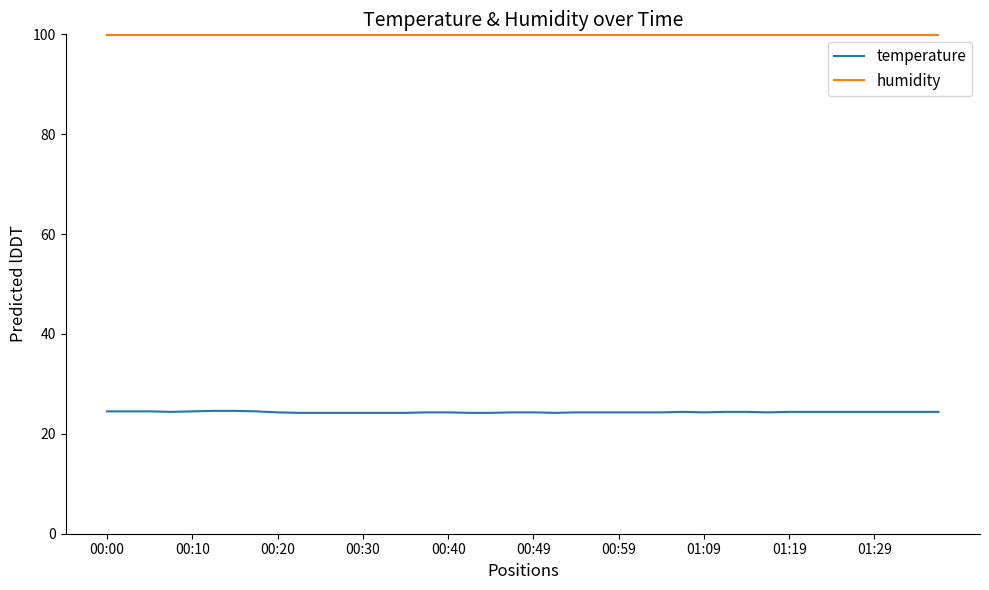

Rank the series by their maximum value, from highest to lowest.

humidity, temperature